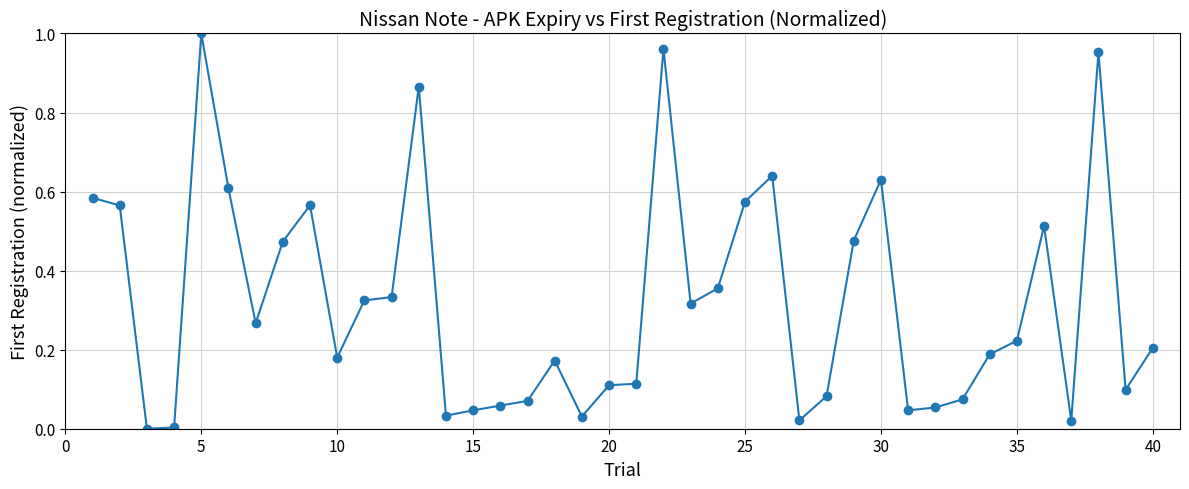

What is the sum of all values?

12.8